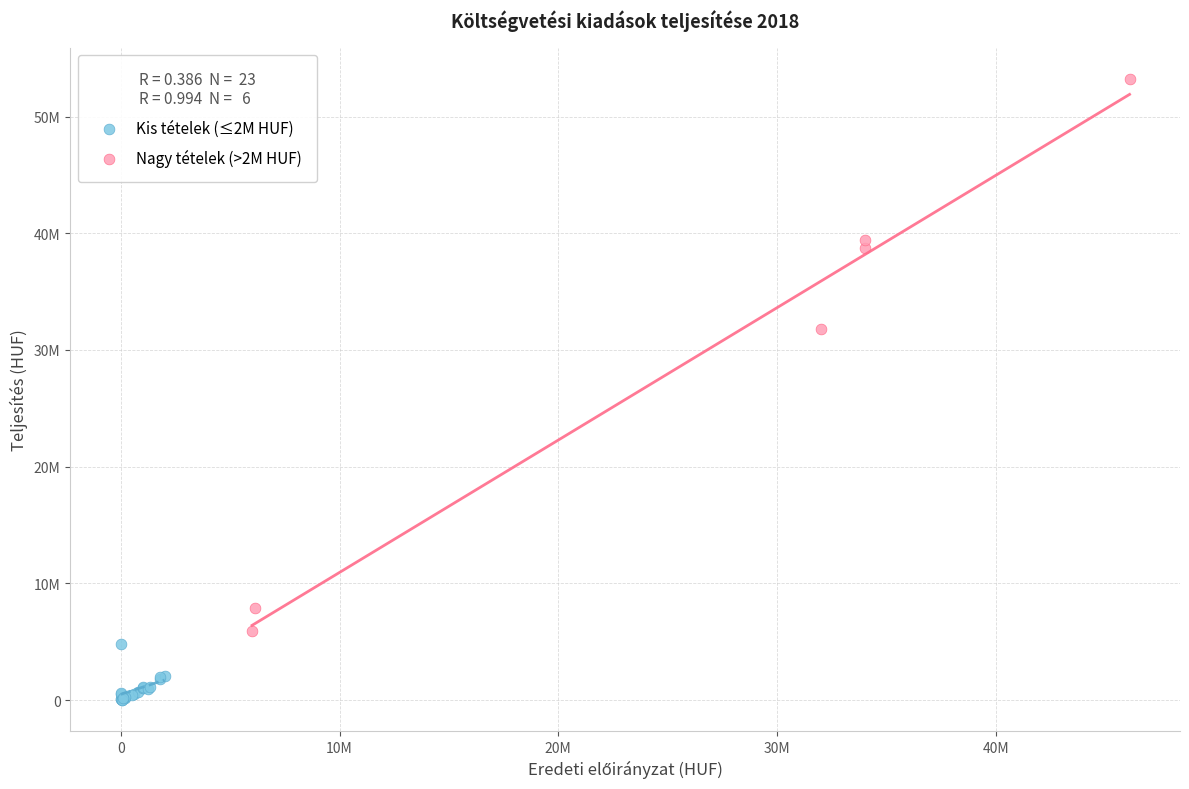

What are all the series names shown in the legend?

Kis tételek (≤2M HUF), Nagy tételek (>2M HUF)